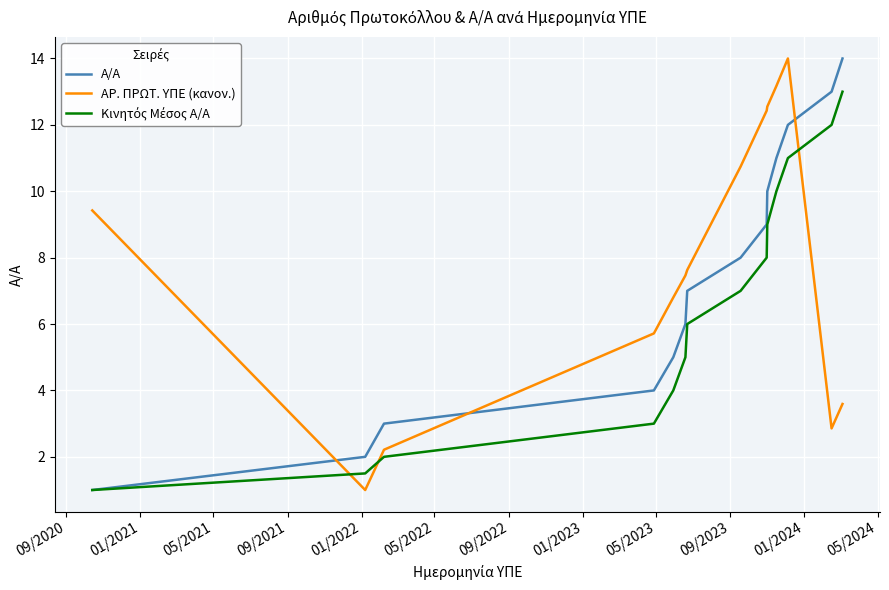

What is the minimum value shown in the chart?

1.0